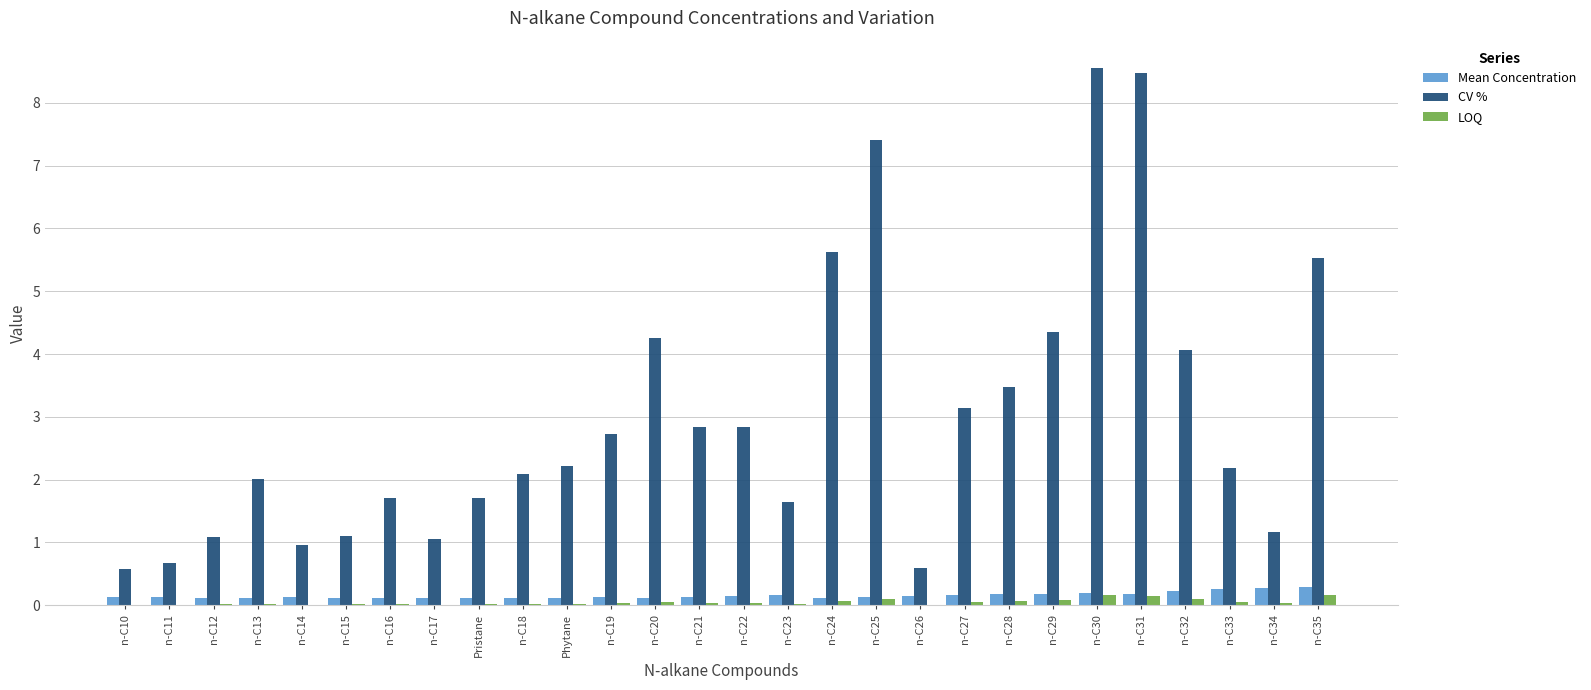

Which series changed the most between n-C10 and n-C23?

CV %